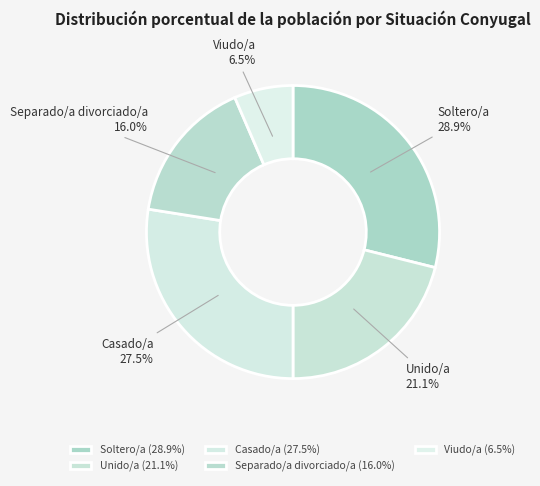

To the nearest percent, what is the average slice percentage?

20%